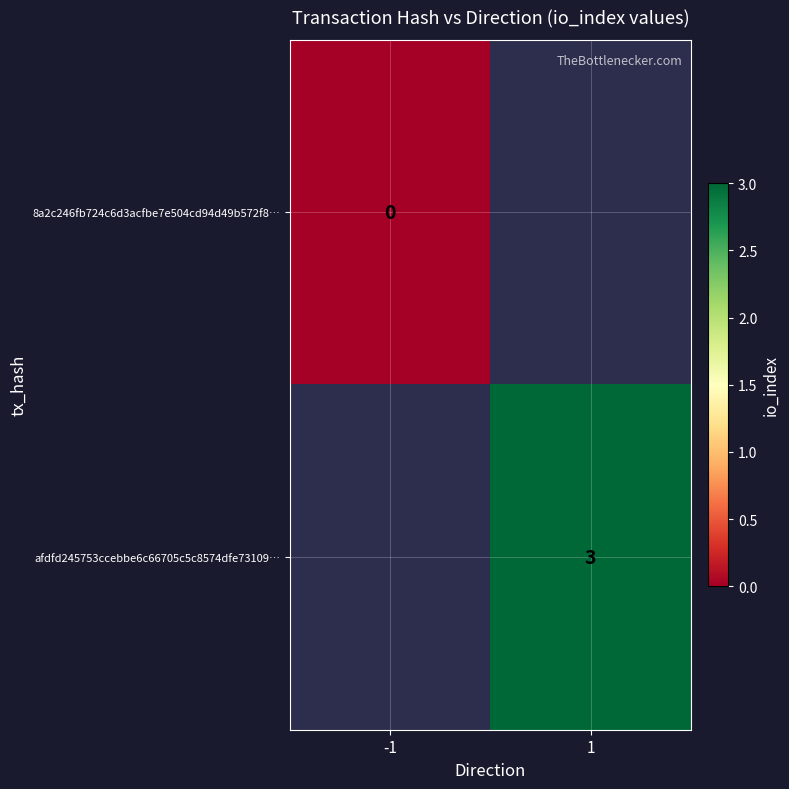

Is the value of 8a2c246fb724c6d3acfbe7e504cd94d49b572f8… at -1 greater than the value of afdfd245753ccebbe6c66705c5c8574dfe73109… at 1?

No